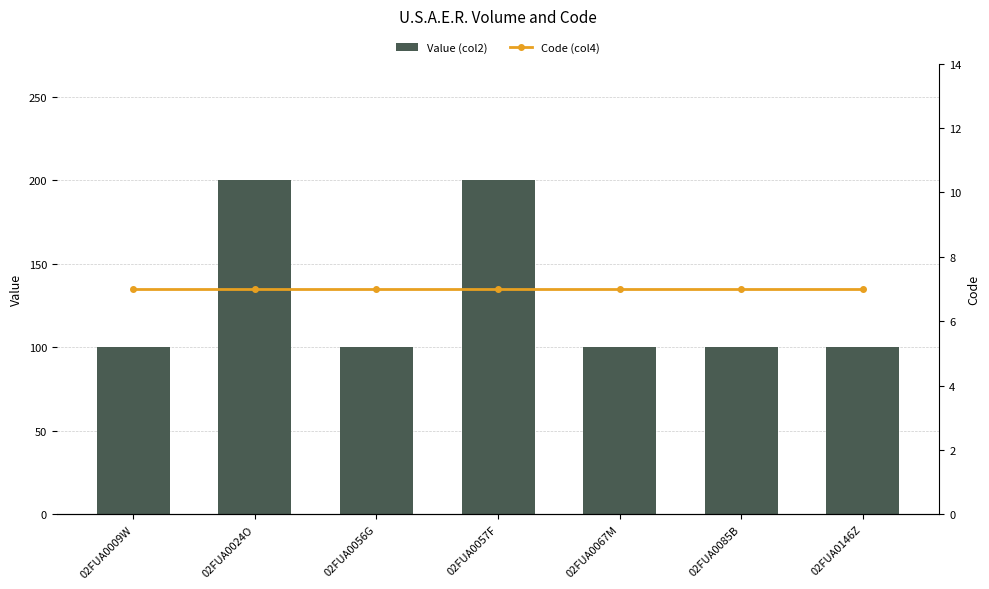

What is the total value across all series at 02FUA0024O?

207